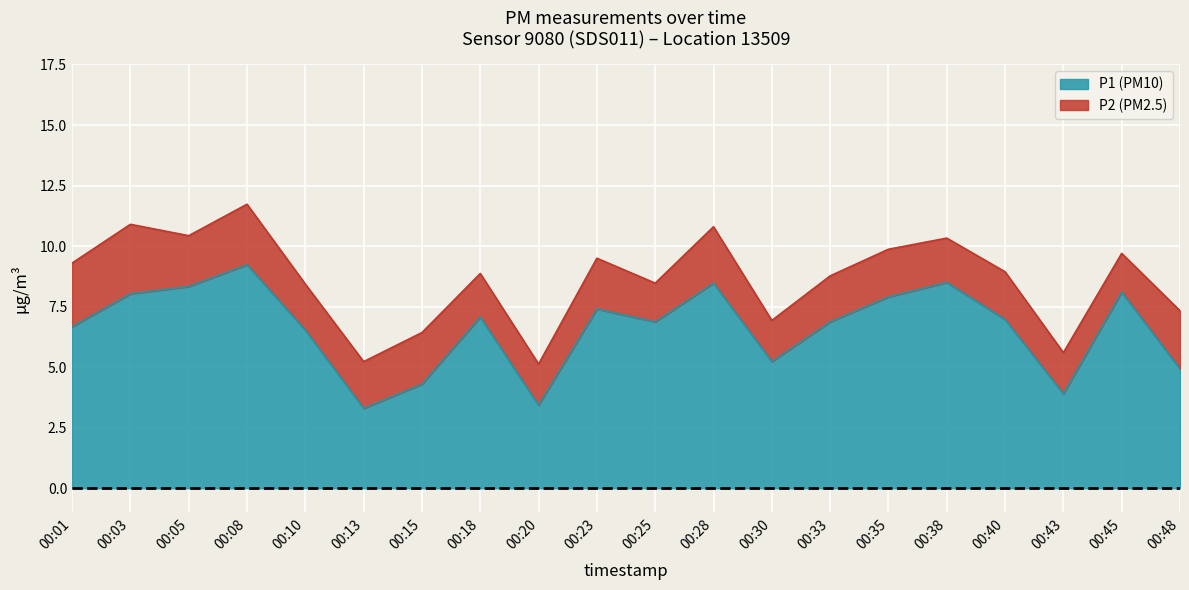

At which label is the value closest to 6?

00:10